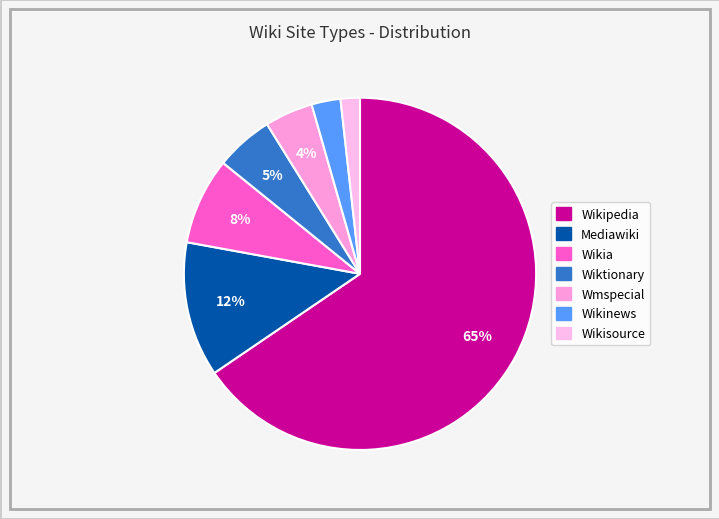

How many slices are in this pie chart?

7